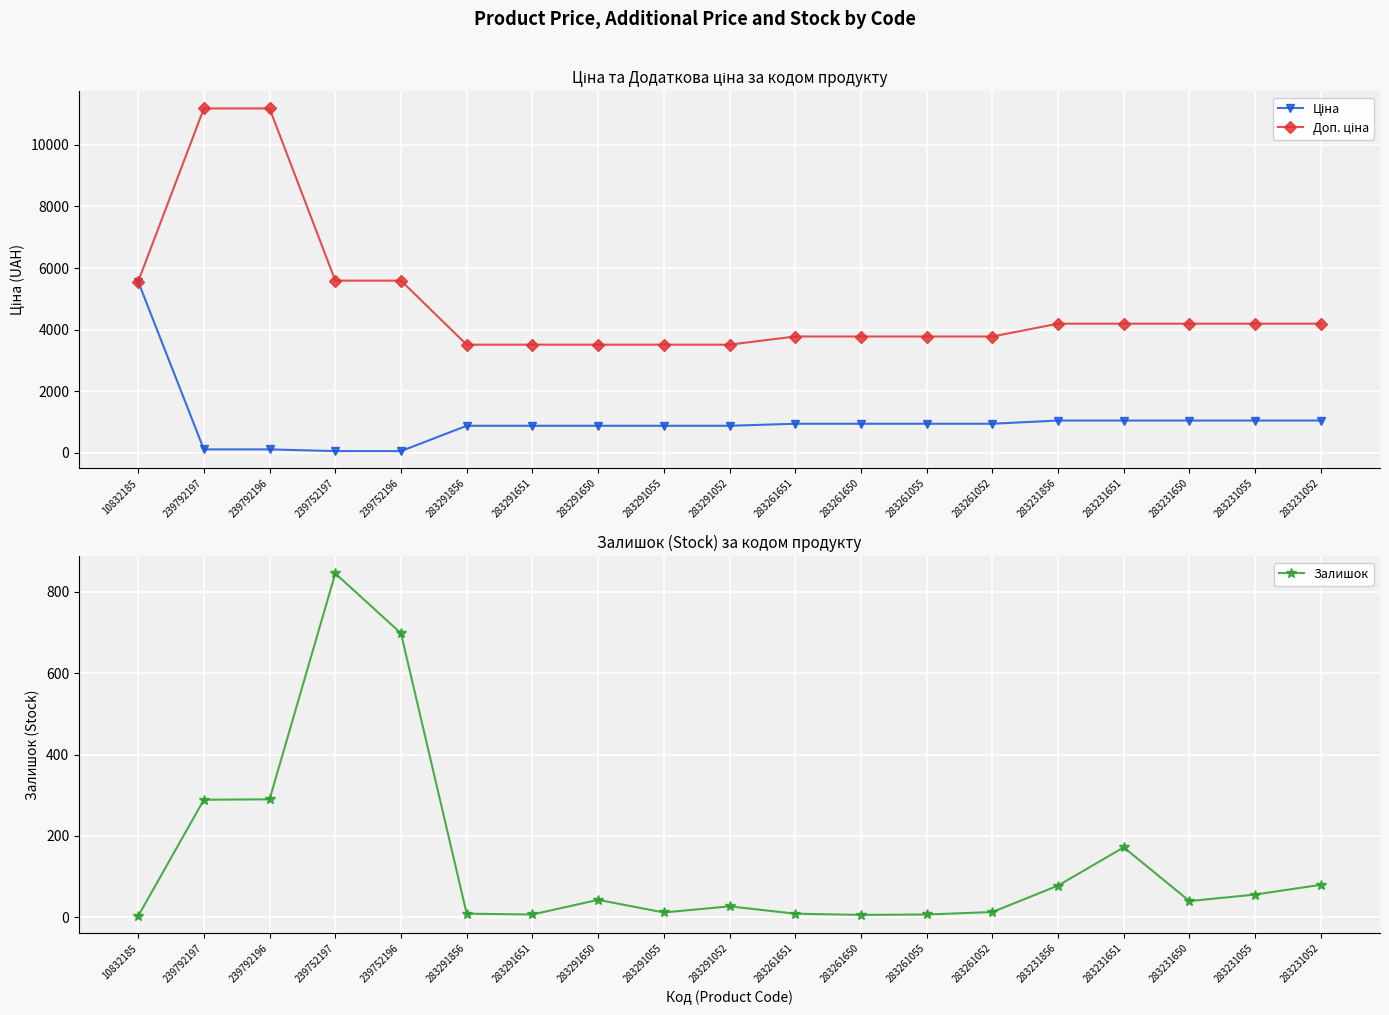

What is the difference between the maximum and minimum values in the Доп. ціна series?

7670.1